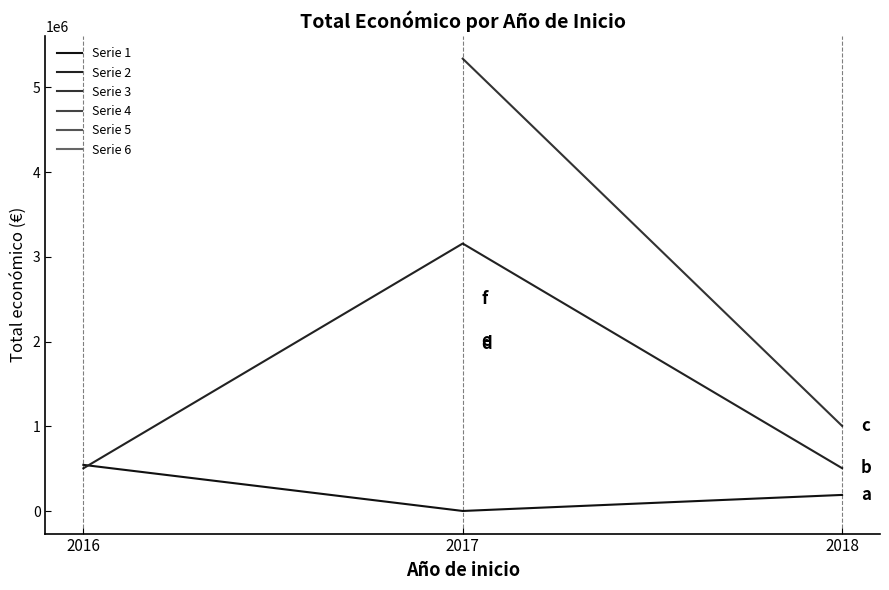

At which label does Serie 6 reach its peak?

2016